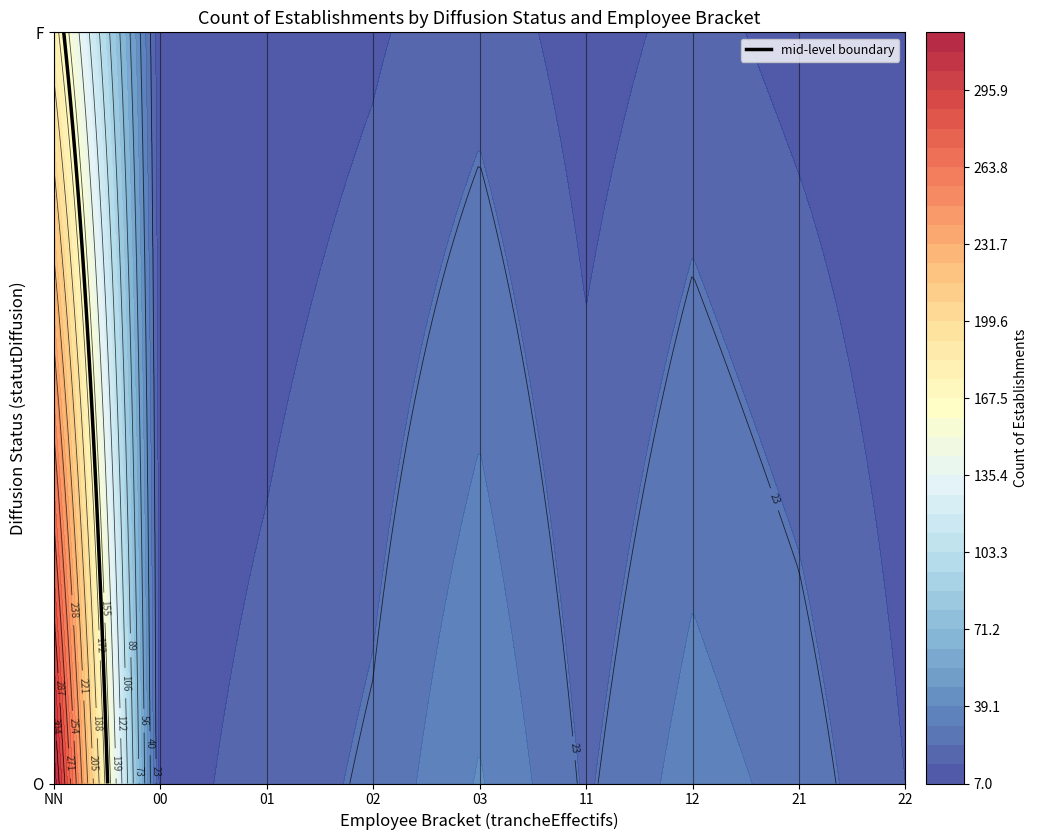

What is the maximum value shown in the chart?

320